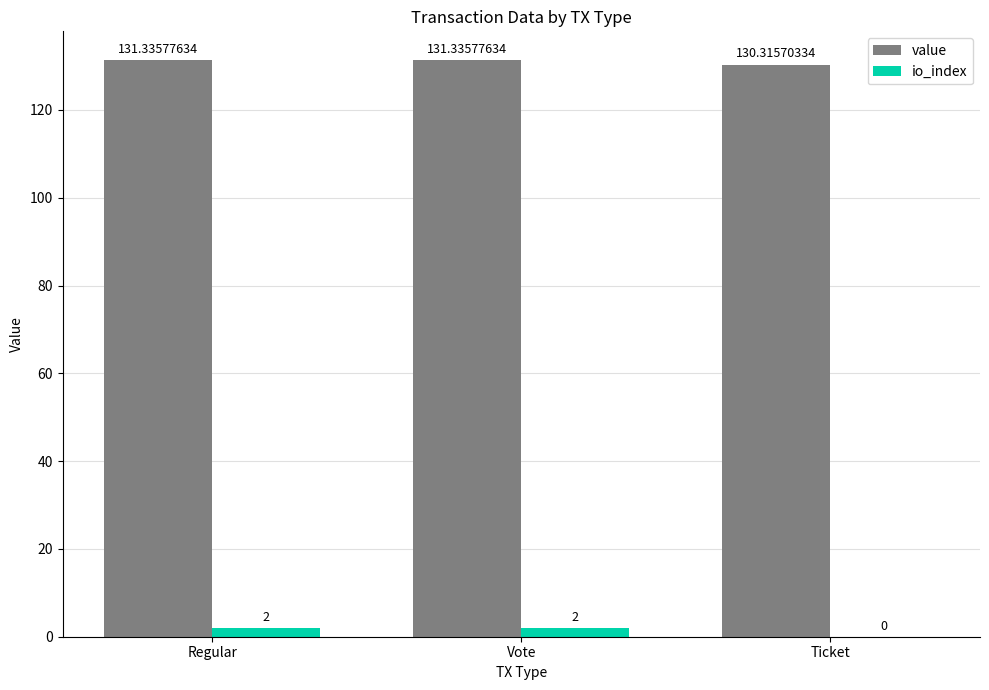

Reading left to right, list all the values displayed in this chart.

value: 131.3	131.3	130.3
io_index: 2.0	2.0	0.0